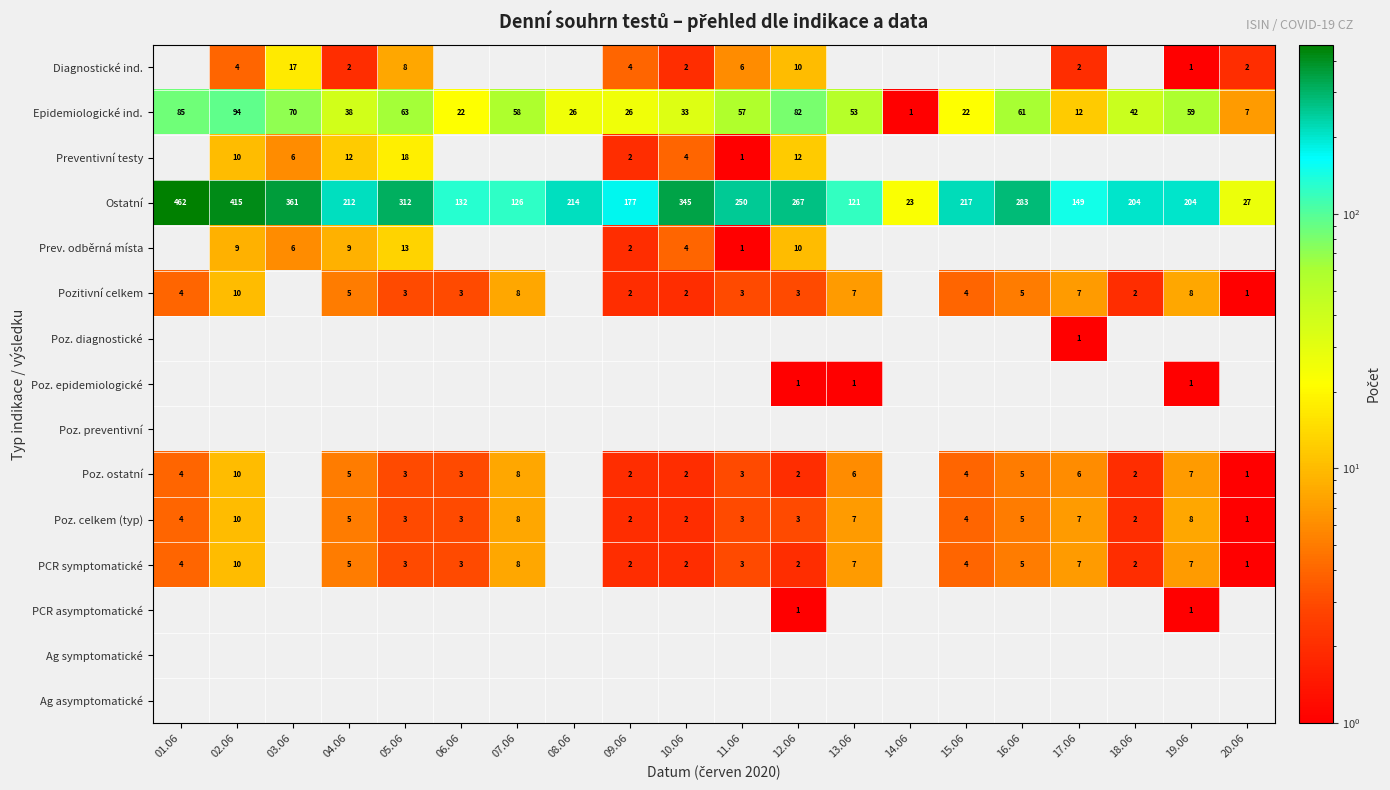

Is it true that Epidemiologické ind. equals 39 at 19.06?

False